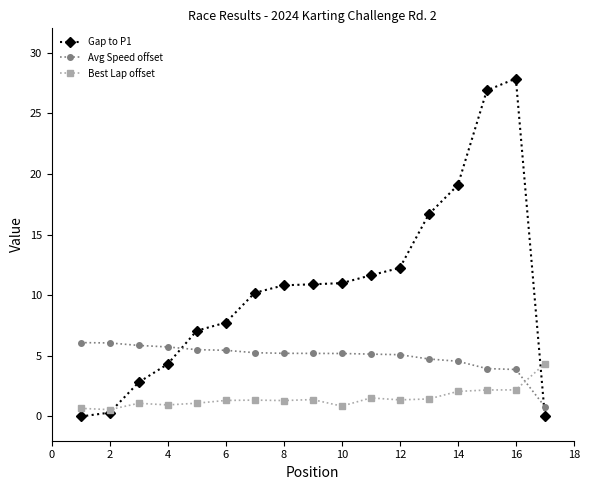

True or false: Gap to P1 has more than 0 points higher than both neighbors.

True